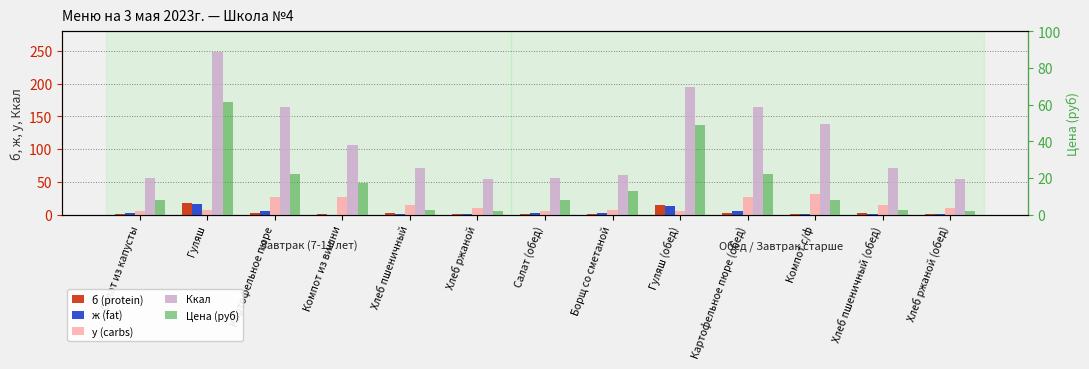

Is the value of Ккал at Хлеб ржаной greater than the value of ж (fat) at Хлеб пшеничный (обед)?

Yes